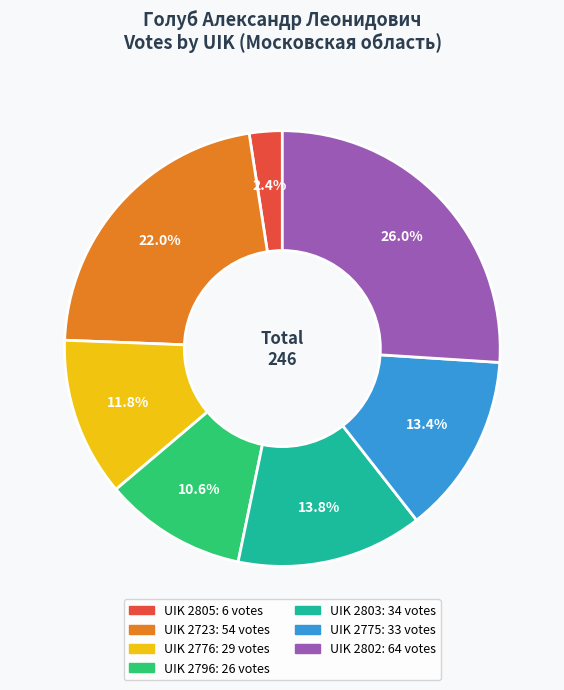

Does any single category account for the majority?

No